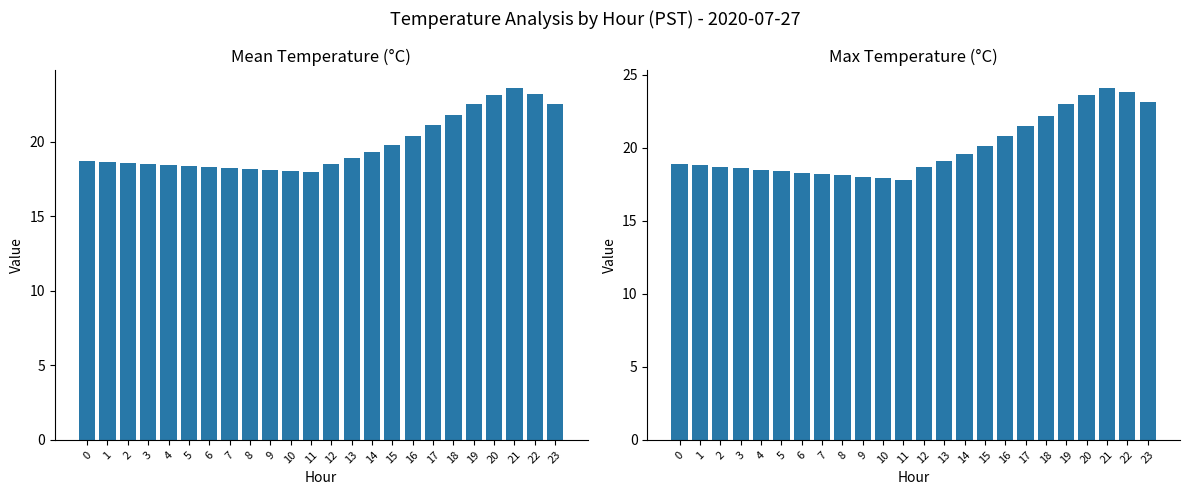

Which label corresponds to the smallest value in the chart?

11